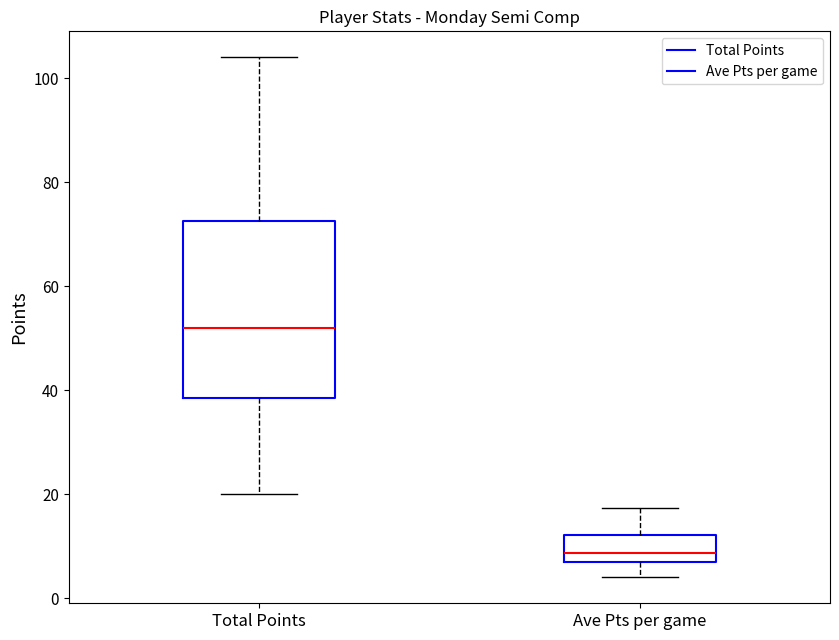

Where is the lower edge of the box for Total Points on the y-axis? The values are not printed on the chart, so give them approximately, as read against the axis.

38